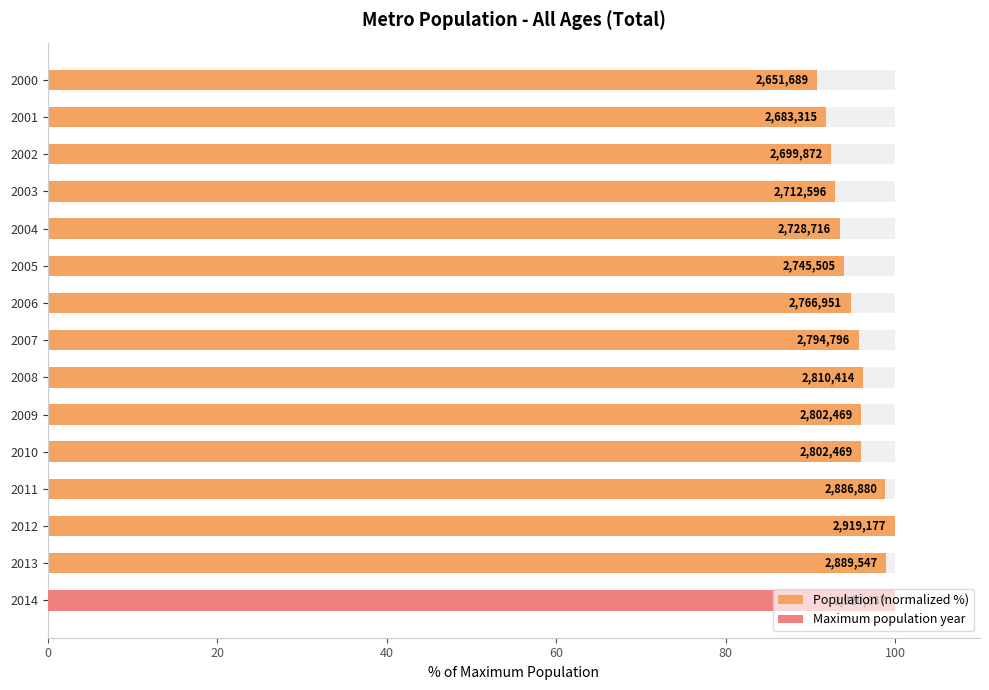

What position from the left is 20?

2